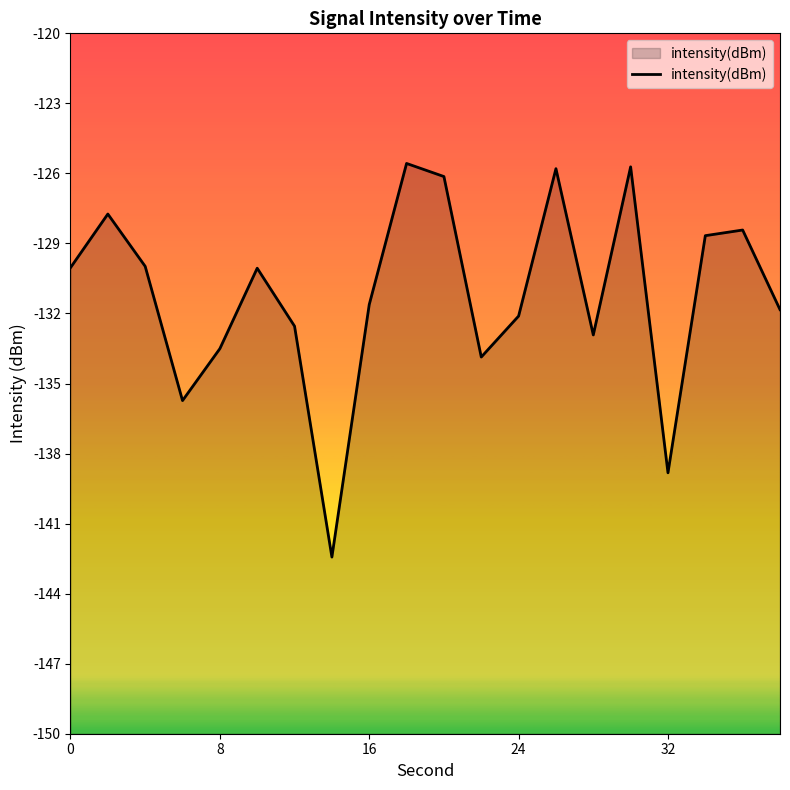

True or false: the data shows -130.0 at 0.

True